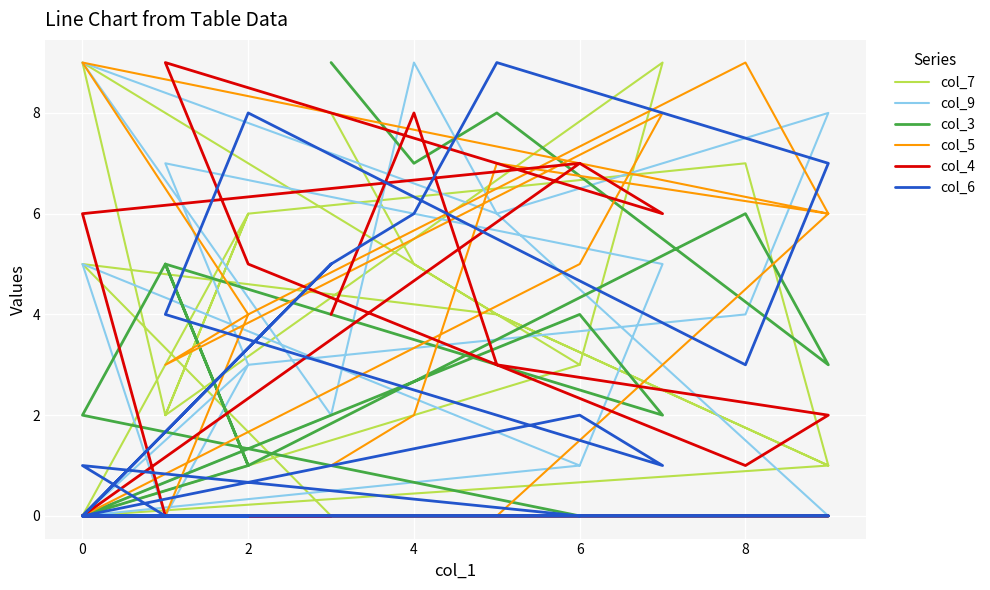

How many intersections are there between col_9 and col_7?

5